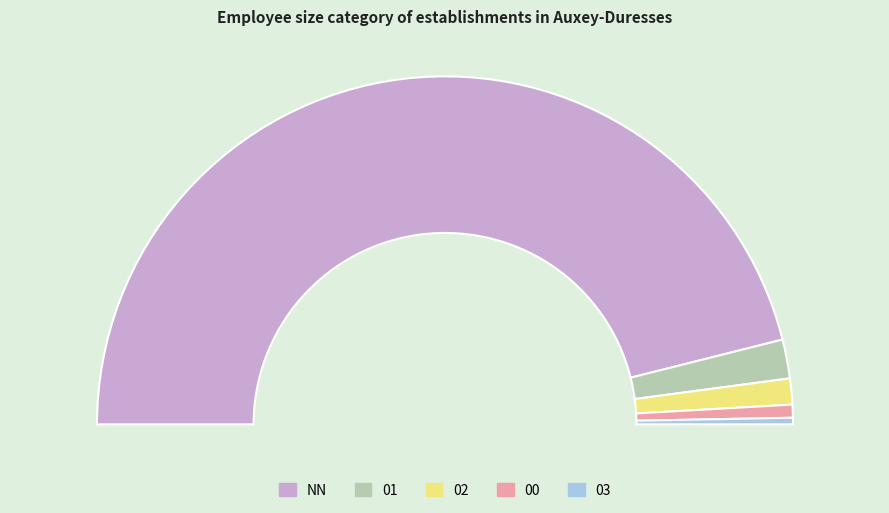

Is it true that 00 is 1% of the pie?

True